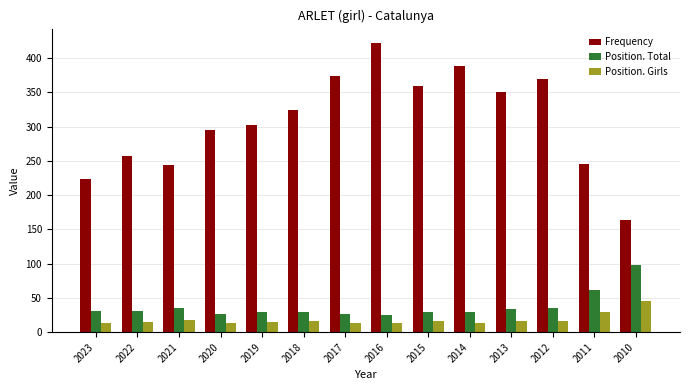

True or false: Position. Girls has a value of 50 at 2011.

False